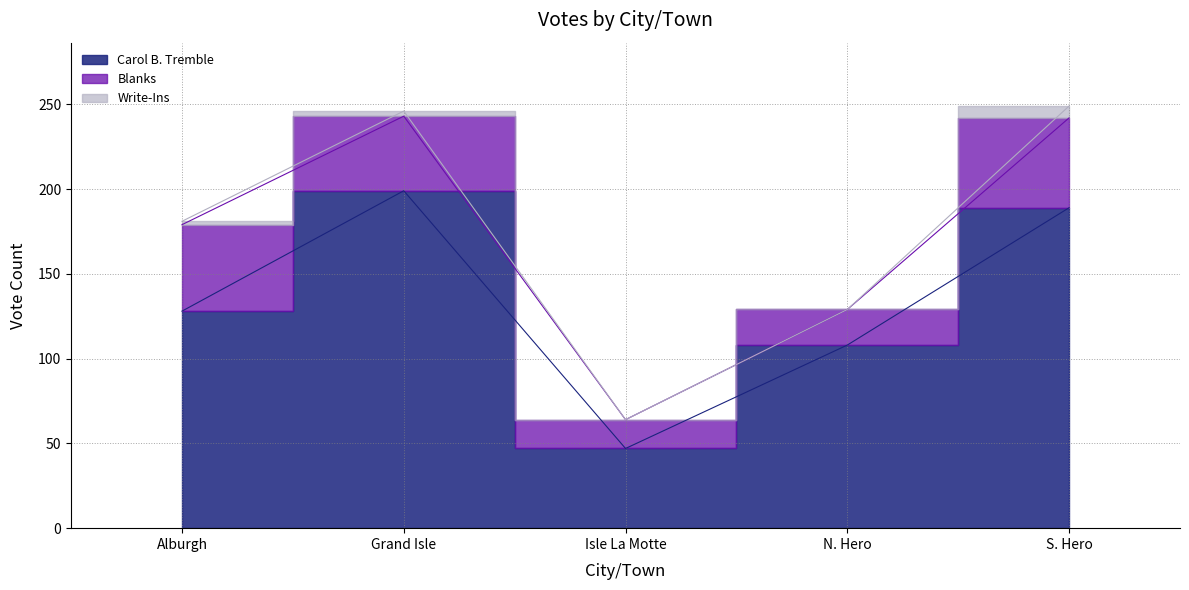

What are all the series names shown in the legend?

Carol B. Tremble, Blanks, Write-Ins